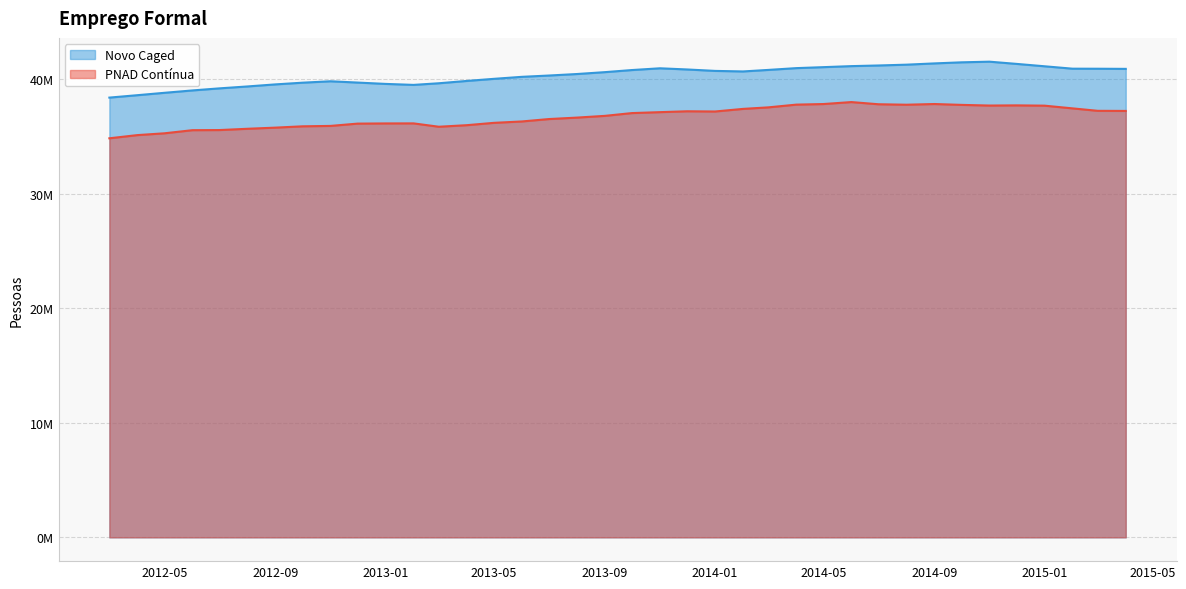

Does the chart have visible grid lines?

Yes